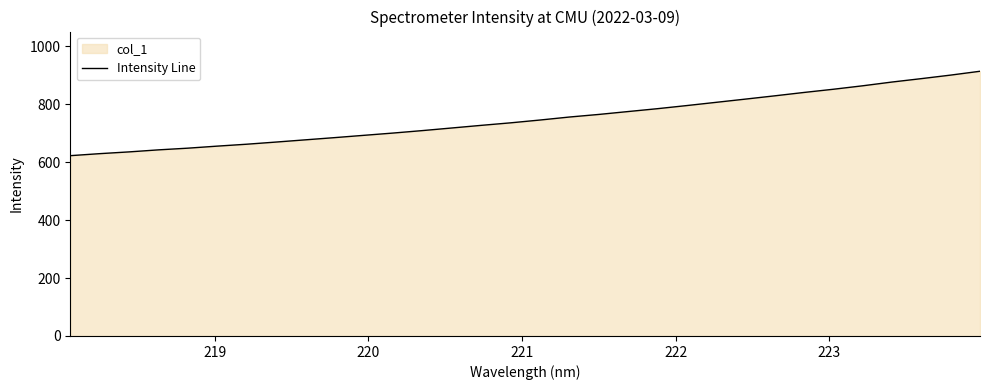

What is the greatest value displayed?

914.5